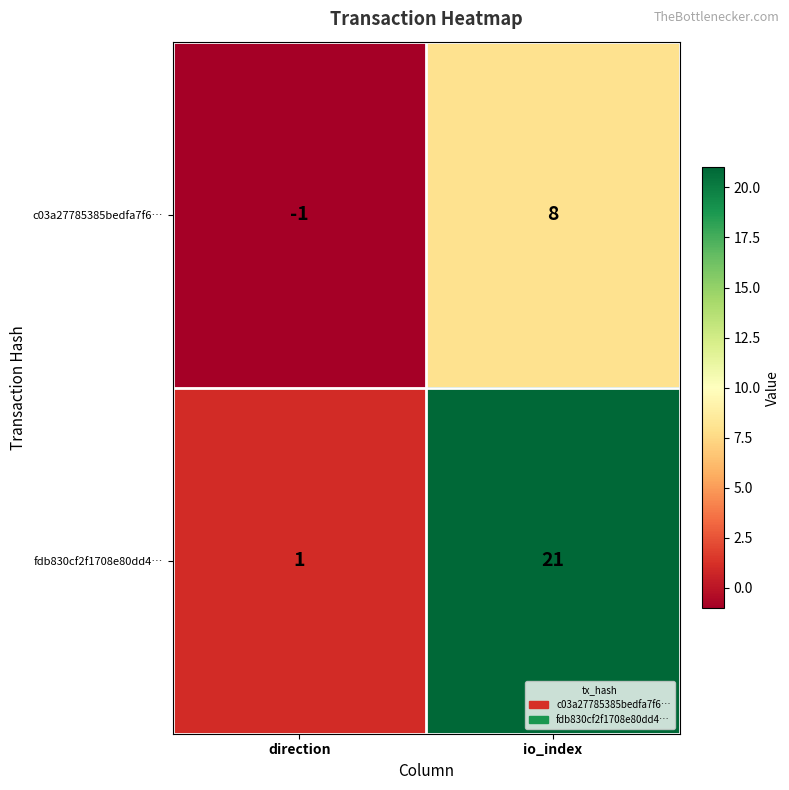

How many distinct data groups are displayed?

2